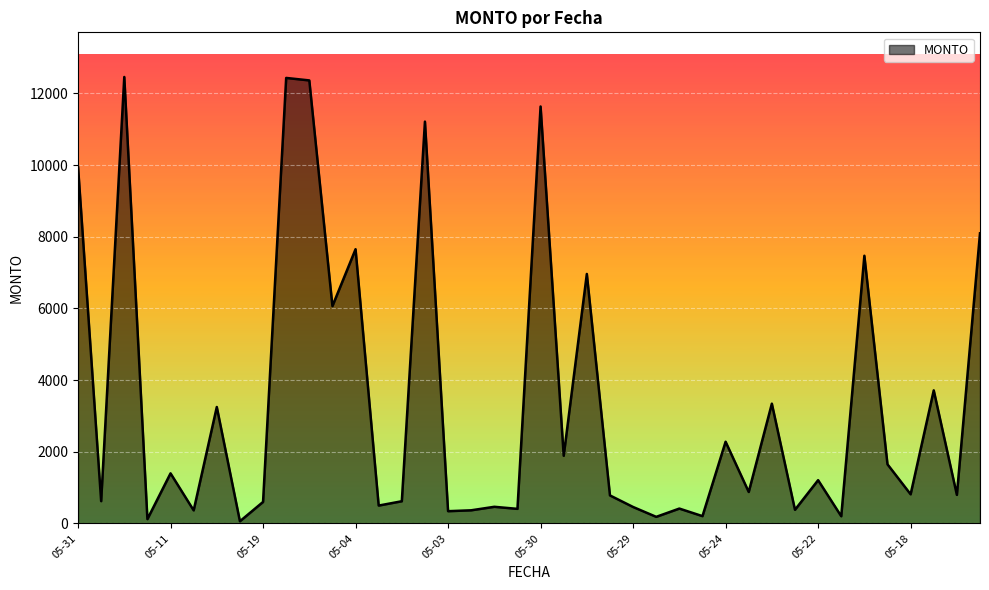

What is the difference between the maximum and minimum values?

12396.0